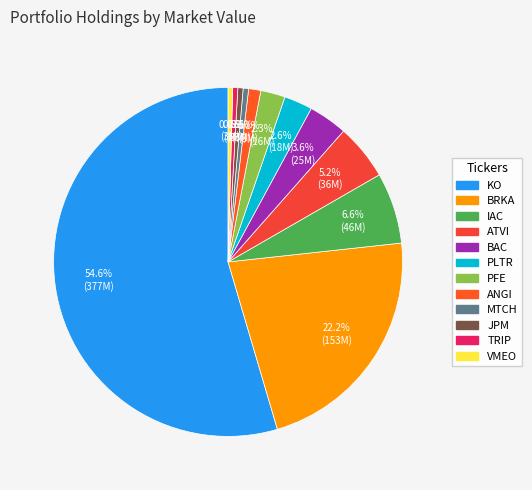

To the nearest percent, what percentage of the pie is PFE?

2%